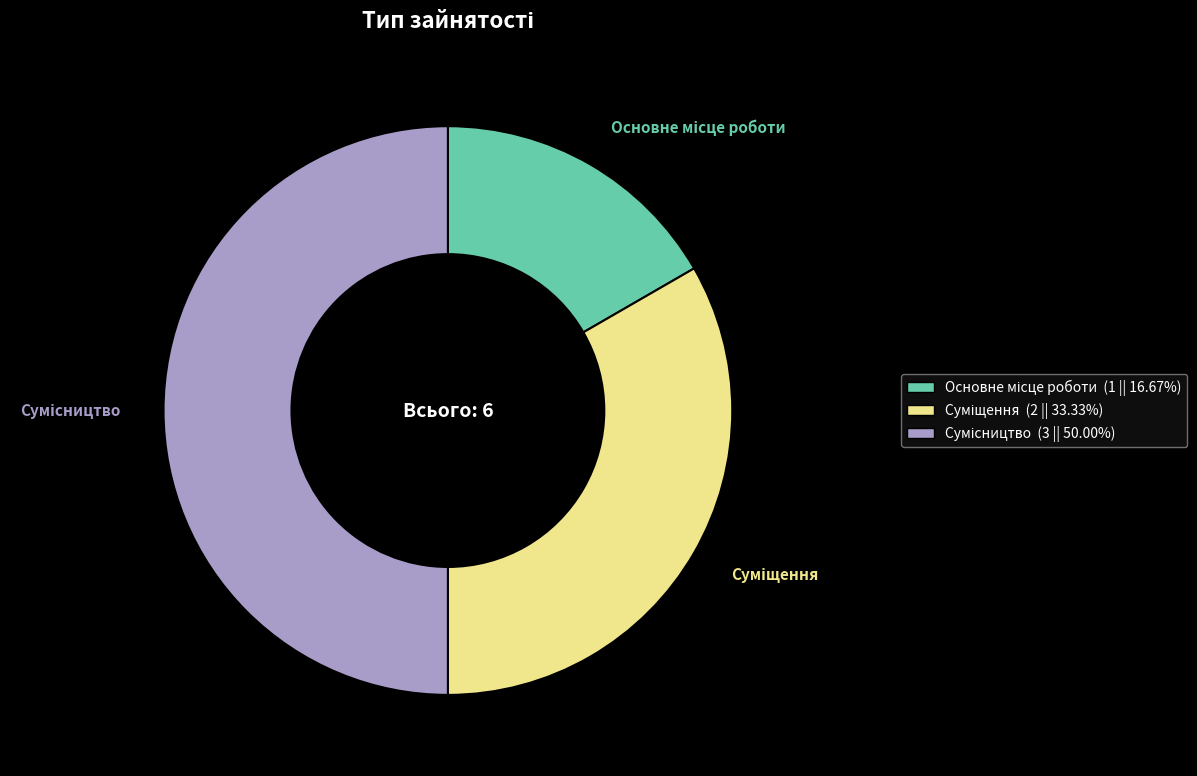

What is the ratio of the value at Сумісництво to the value at Суміщення?

1.5